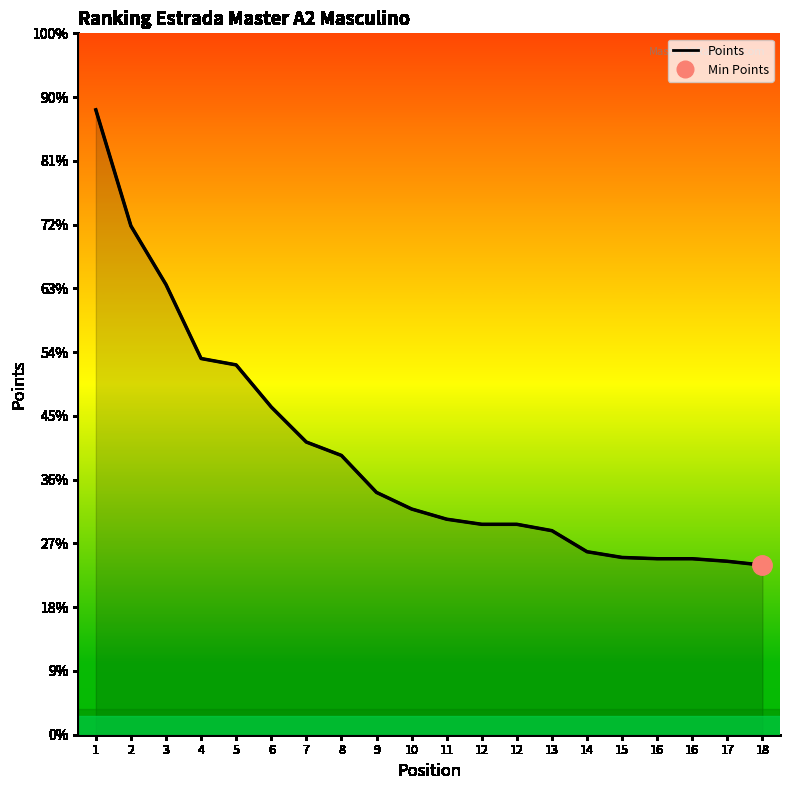

Which series changed the most between 13 and 17?

Points